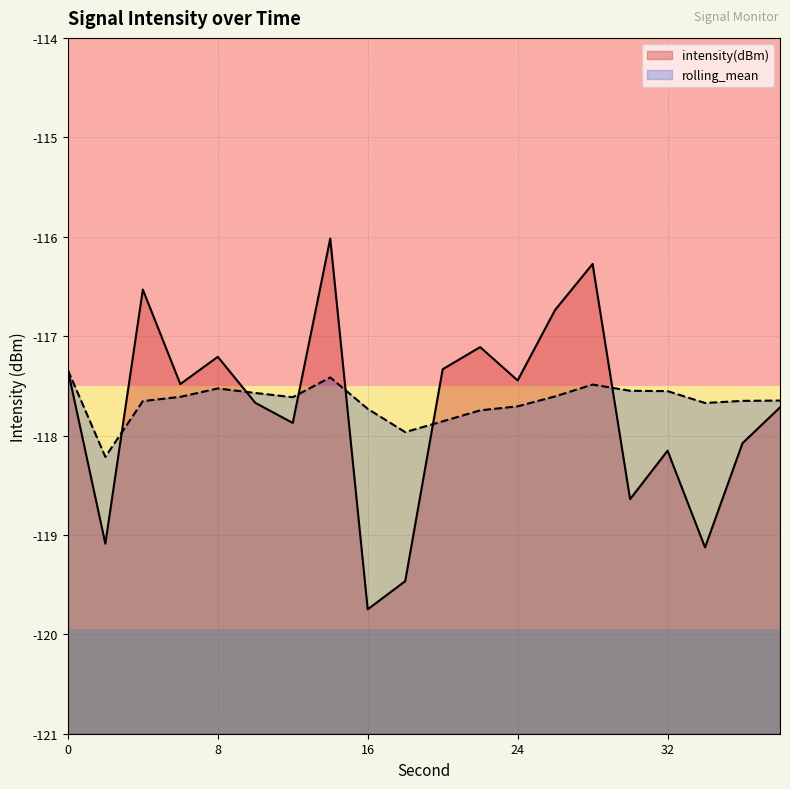

In intensity(dBm), how many points are lower than both neighbors (excluding endpoints)?

7